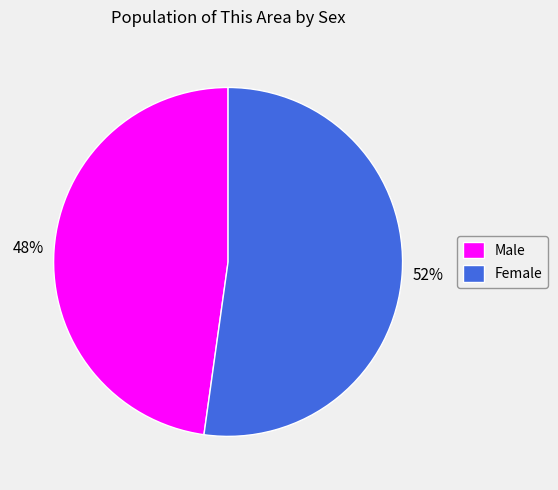

What percentage is the Male slice, to the nearest percent?

48%